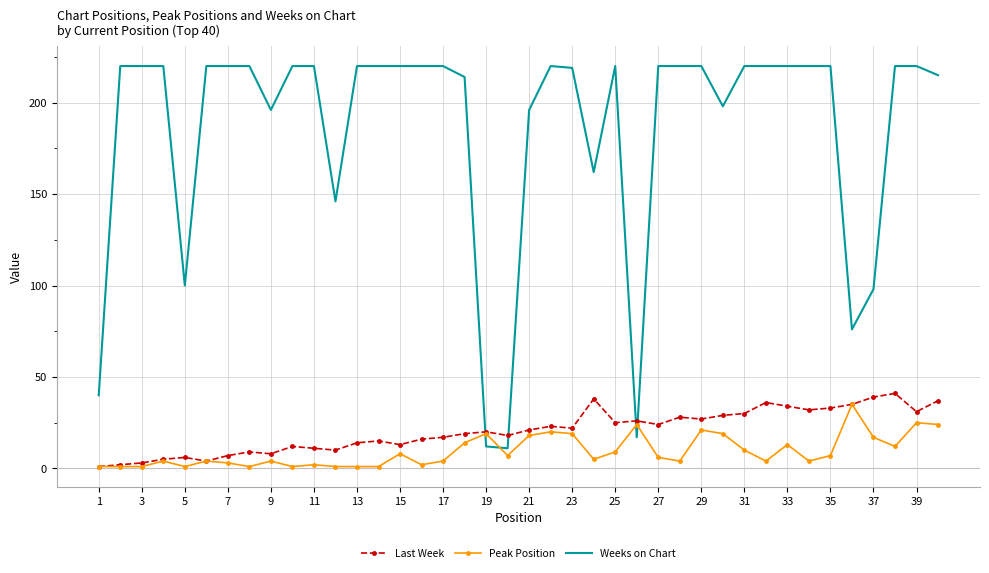

Which series has the largest range (max minus min)?

Weeks on Chart